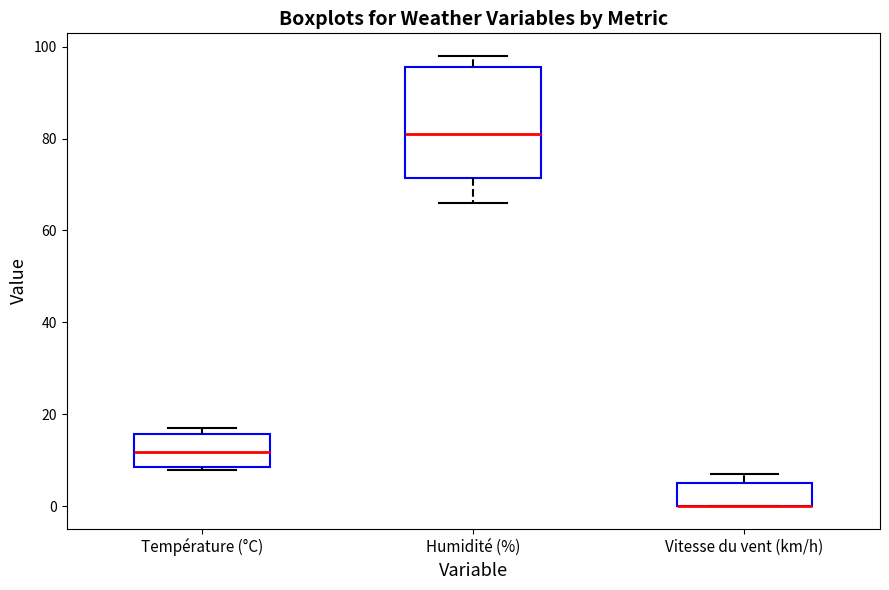

Reading left to right, read every box against the y-axis: the position of its median line, the range the box covers, and the ends of its whiskers. The values are not printed on the chart, so give them approximately, as read against the axis.

Température (°C): median 12, box 8 to 16, whiskers 8 (just below the box's lower edge) to 16 (just above the box's upper edge)
Humidité (%): median 82, box 72 to 96, whiskers 66 to 98
Vitesse du vent (km/h): median 0 (drawn on the box's lower edge), box 0 to 6, whiskers 0 to 8